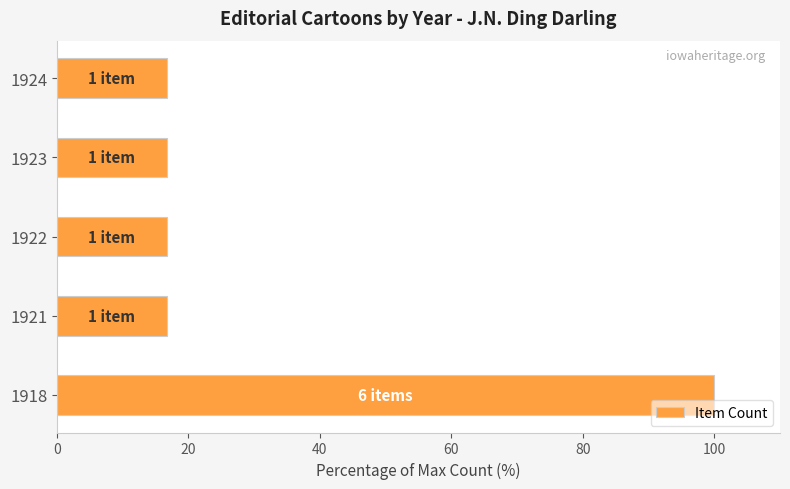

The chart shows a value of 9.7 at 1921. True or false?

False